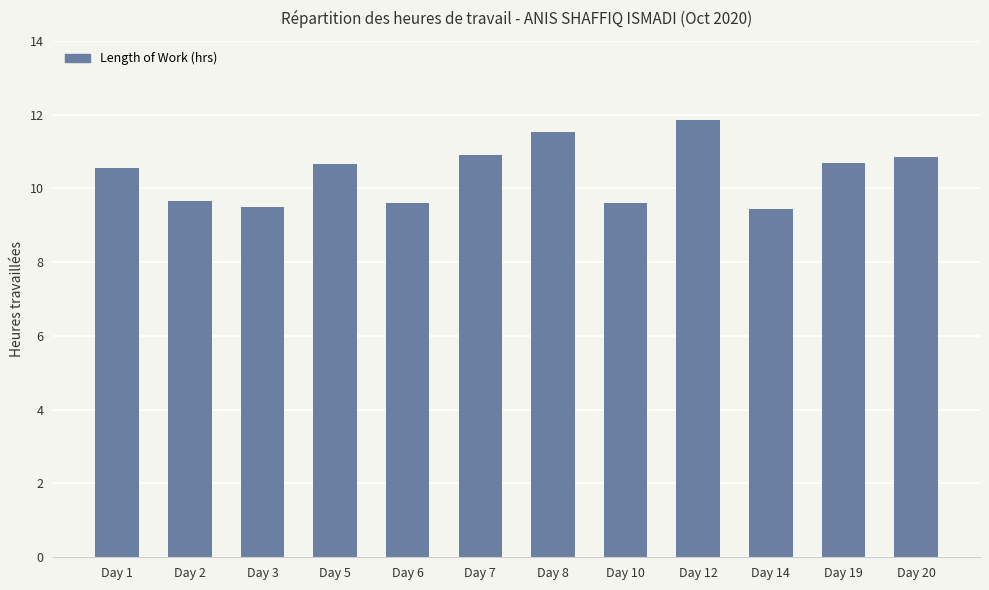

How many values exceed 10?

7